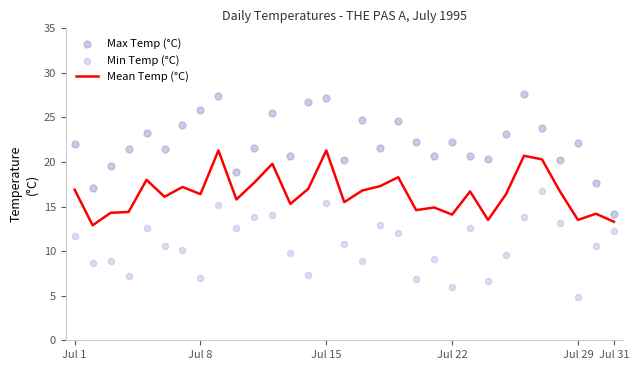

What are all the series names shown in the legend?

Mean Temp (°C), Max Temp (°C), Min Temp (°C)